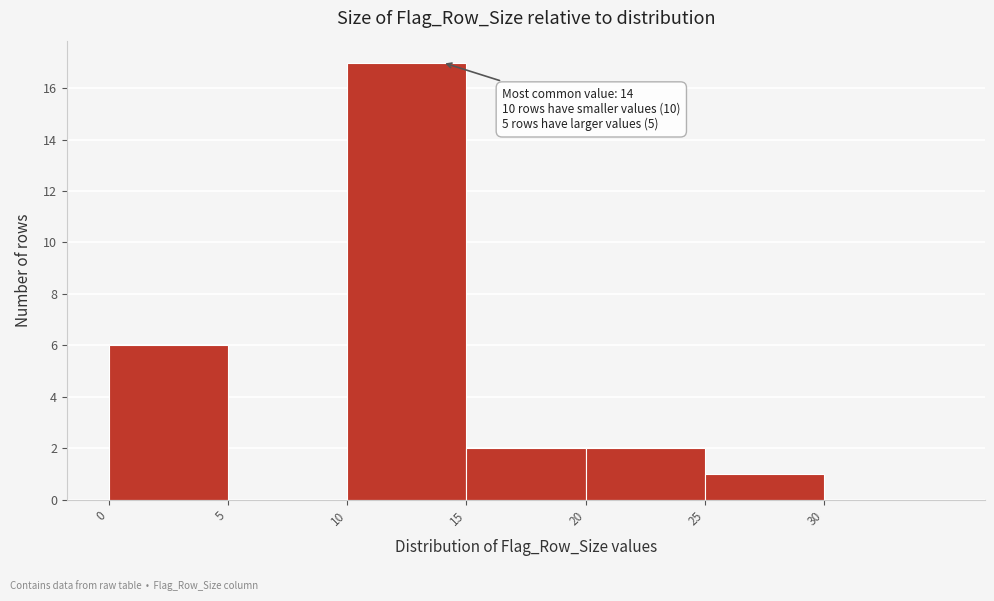

Which range on the x-axis has the tallest bar?

10 to 15